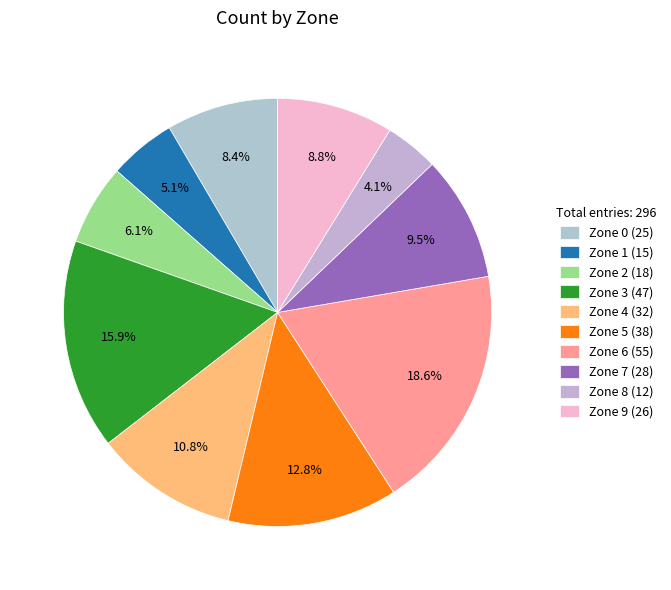

Which slice is the smallest?

Zone 8